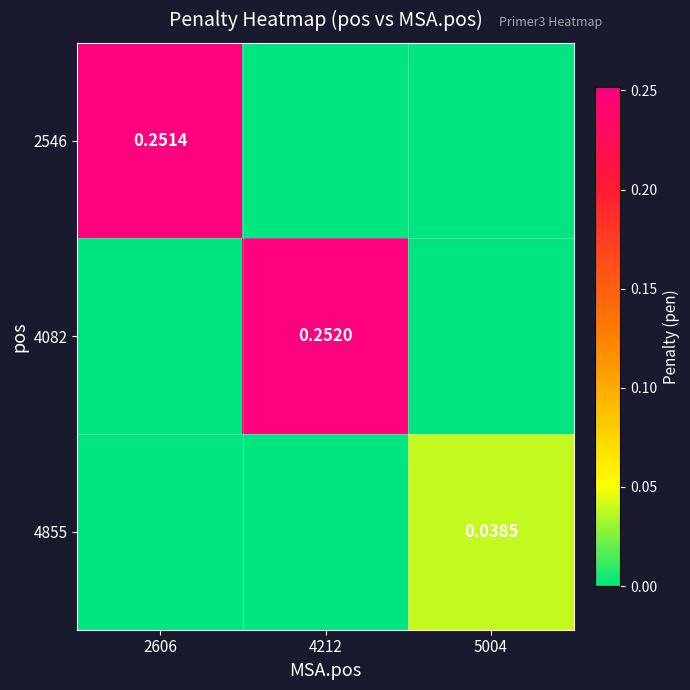

What is the maximum value shown in the chart?

0.3